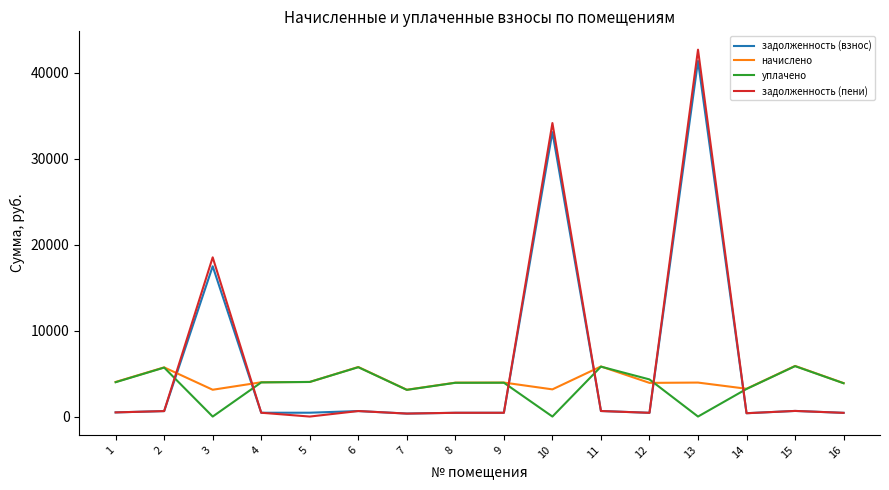

What is the difference between the highest and lowest values at 16?

3459.2